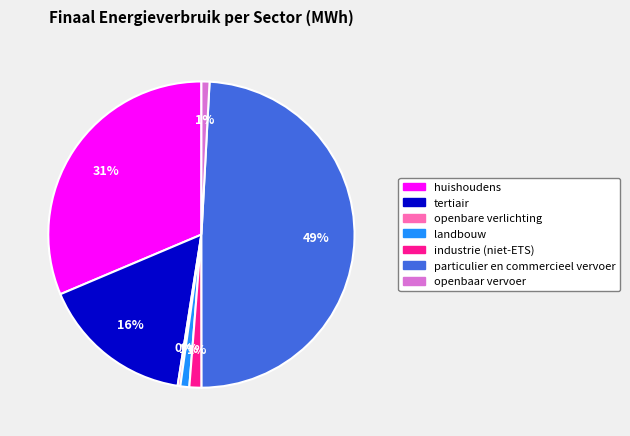

What is the largest slice in the pie chart?

particulier en commercieel vervoer